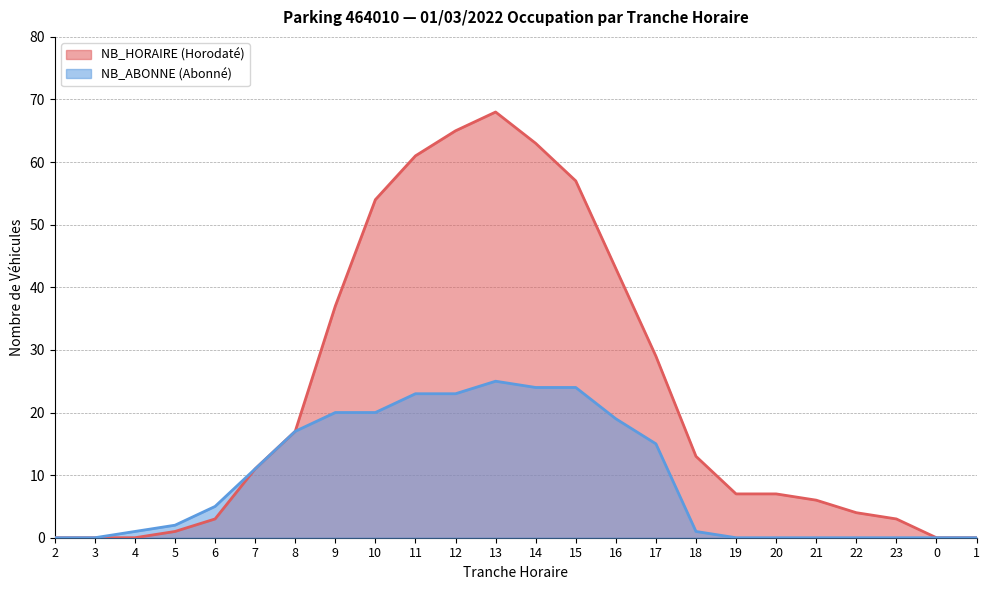

List the labels in order of NB_ABONNE value, largest first.

13, 14, 15, 11, 12, 9, 10, 16, 8, 17, 7, 6, 5, 4, 18, 2, 3, 19, 20, 21, 22, 23, 0, 1